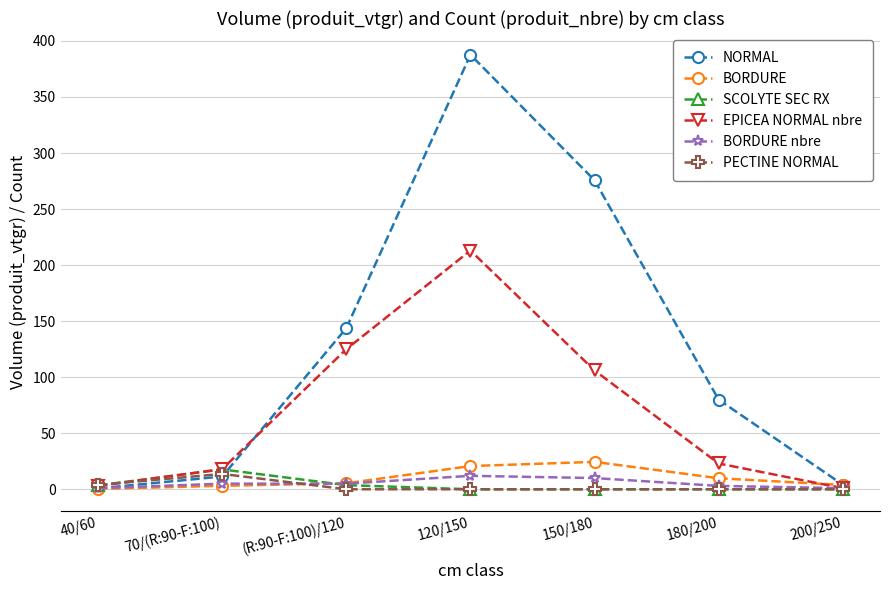

At which label is EPICEA NORMAL nbre closest to 107?

150/180